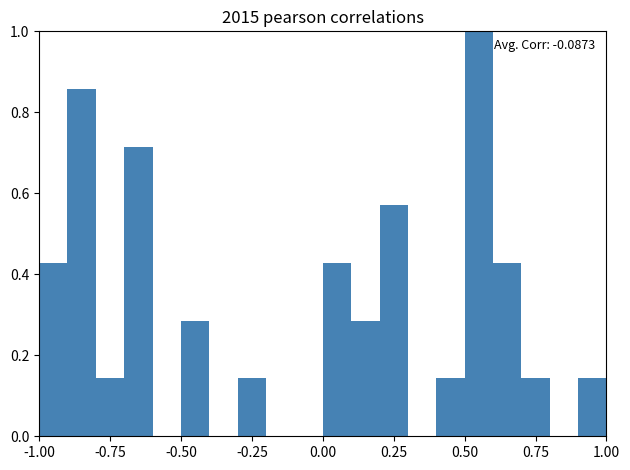

Read against the x-axis, roughly where is the centre of the tallest bar?

0.55